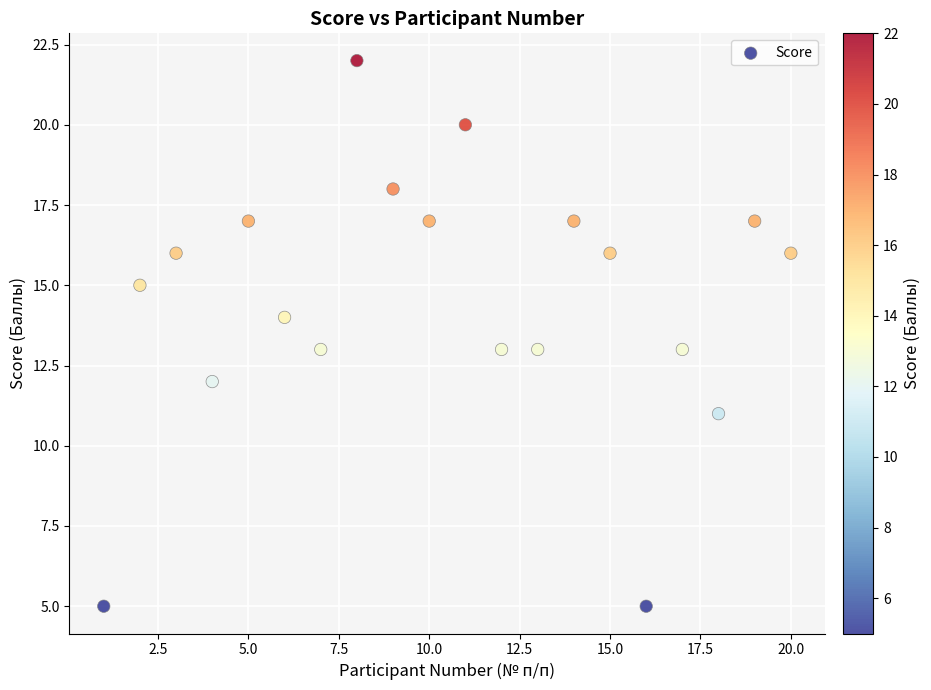

What is the range of Y values (max minus min)?

17